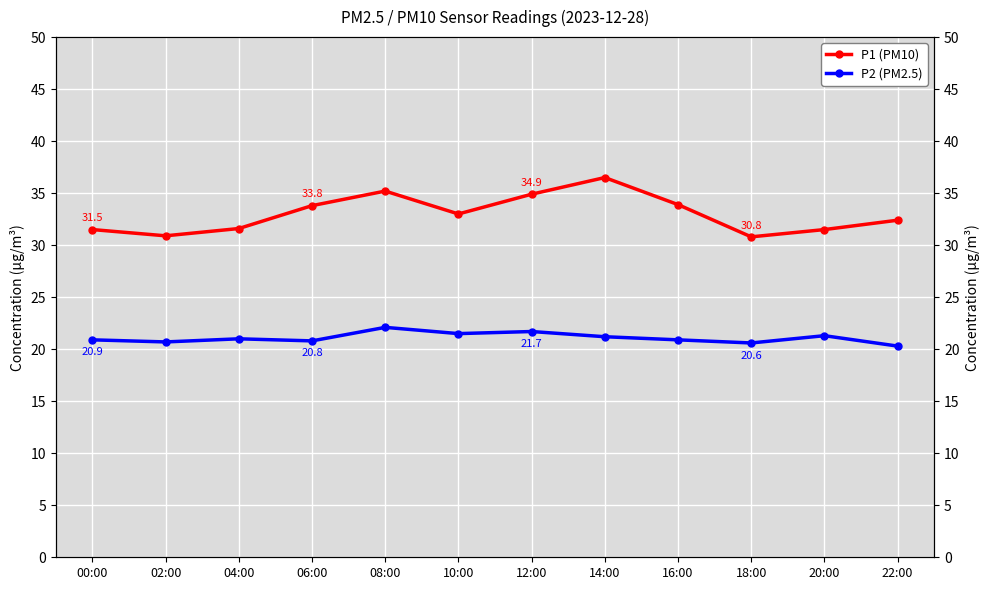

At which category is the sum across all series the highest?

14:00